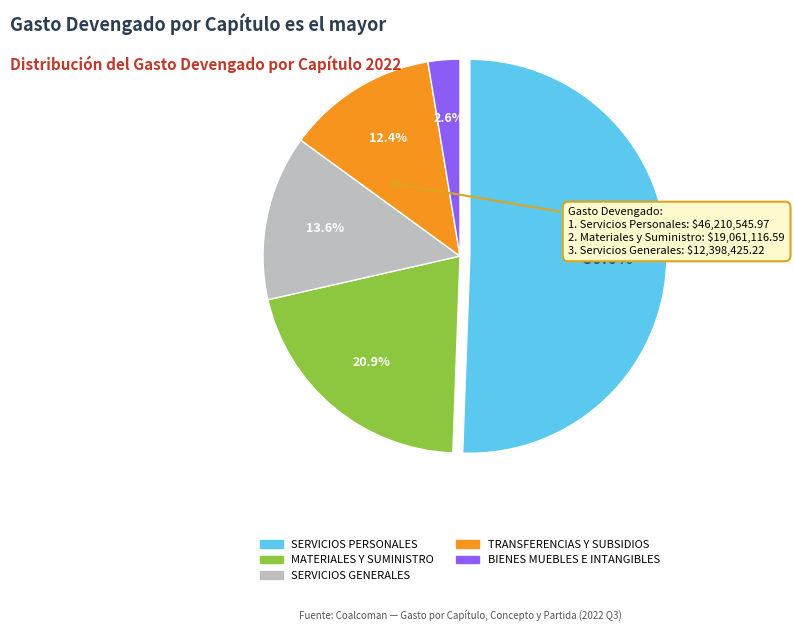

Count the number of slices in the pie.

5